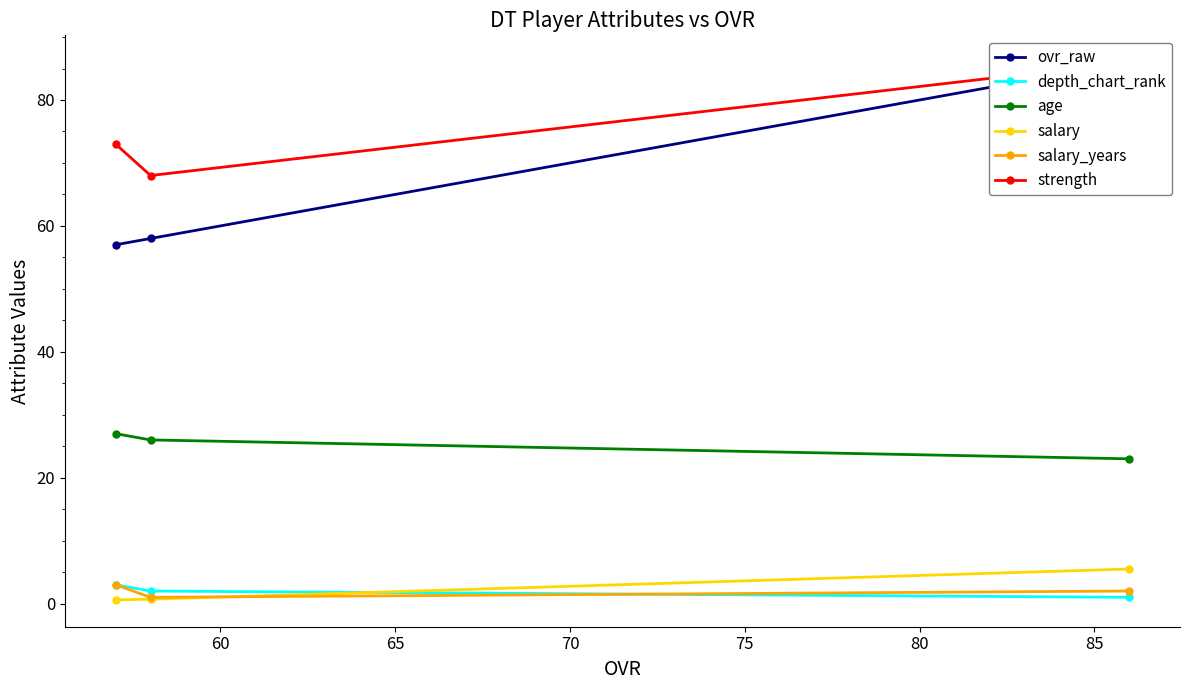

What is the maximum value for salary_years?

3.0